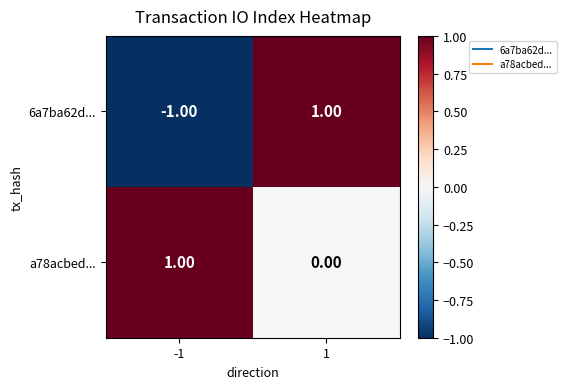

Between -1 and 1, which series saw the biggest shift?

6a7ba62d...